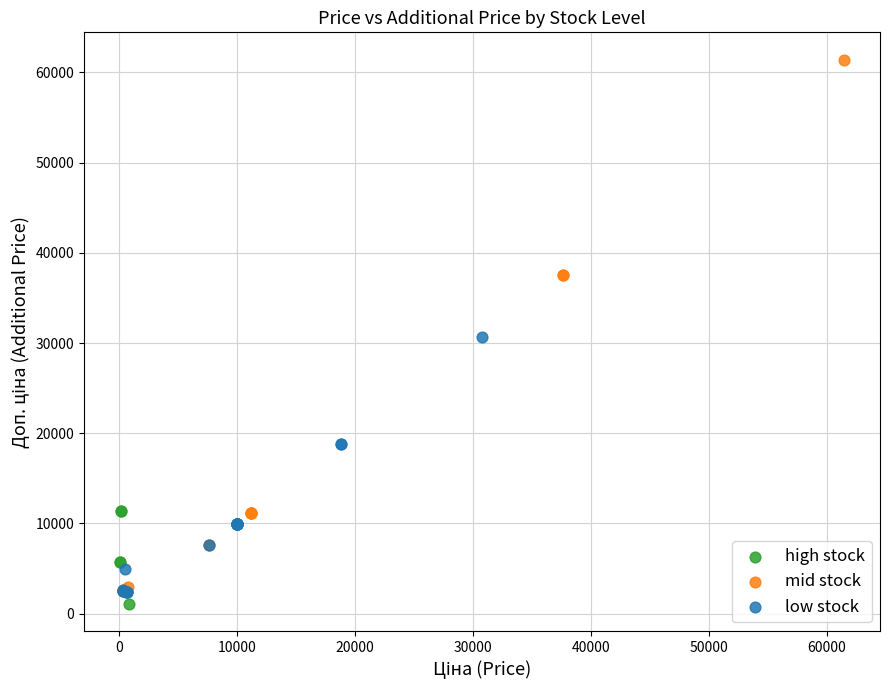

Which series contains the highest Y value?

mid stock